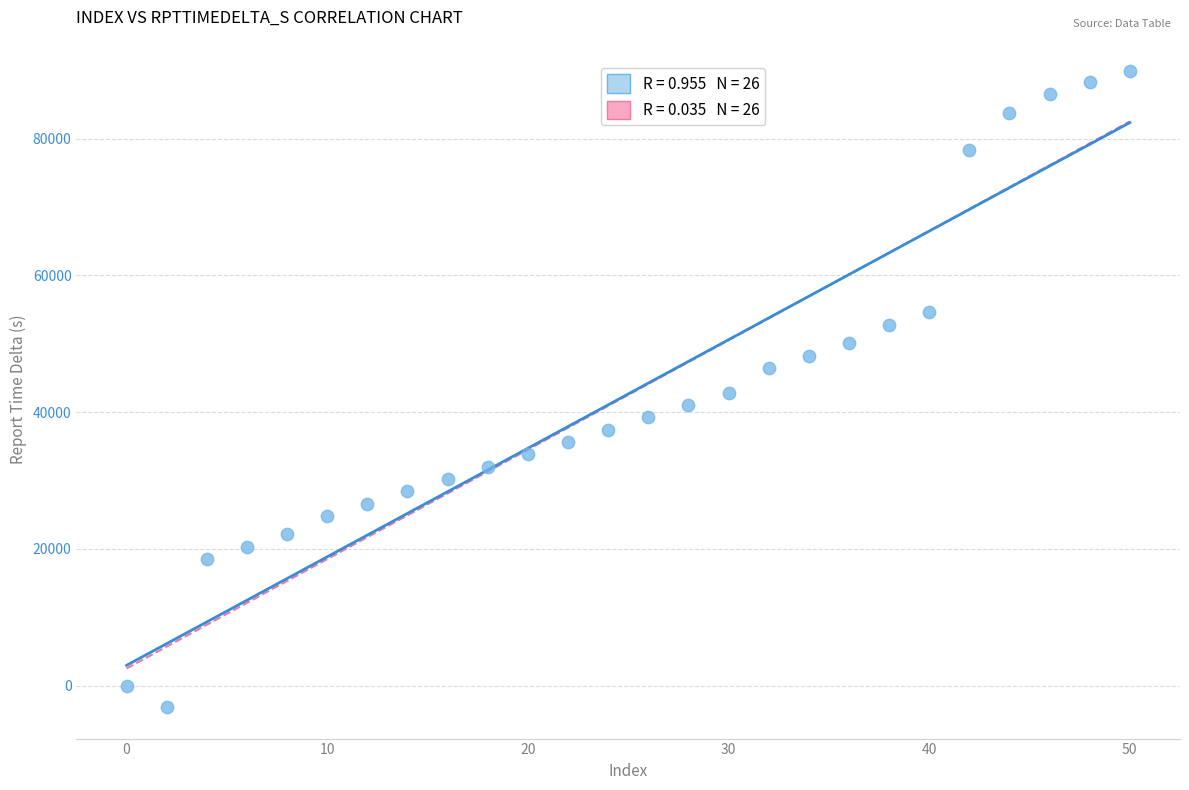

What is the range of X values (max minus min)?

50